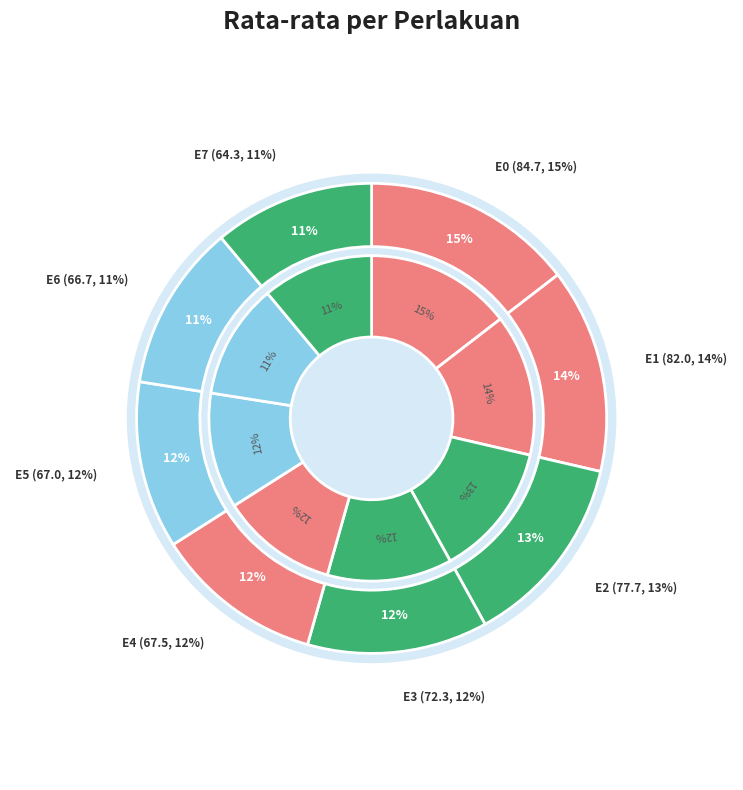

Rank the categories by value from highest to lowest.

E0, E1, E2, E3, E4, E5, E6, E7